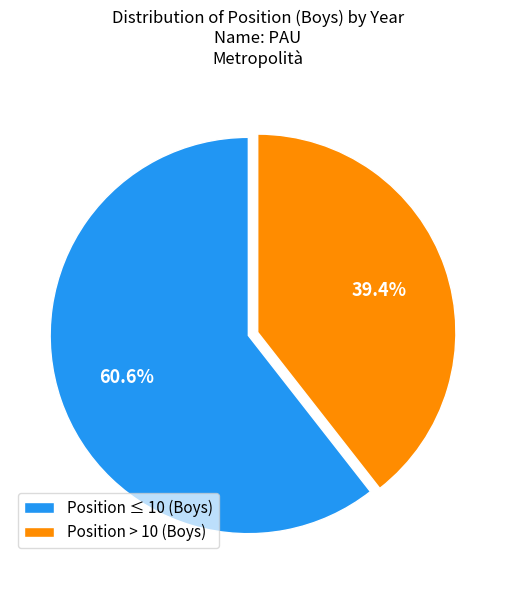

Which has a higher value, Position ≤ 10 (Boys) or Position > 10 (Boys)?

Position ≤ 10 (Boys)